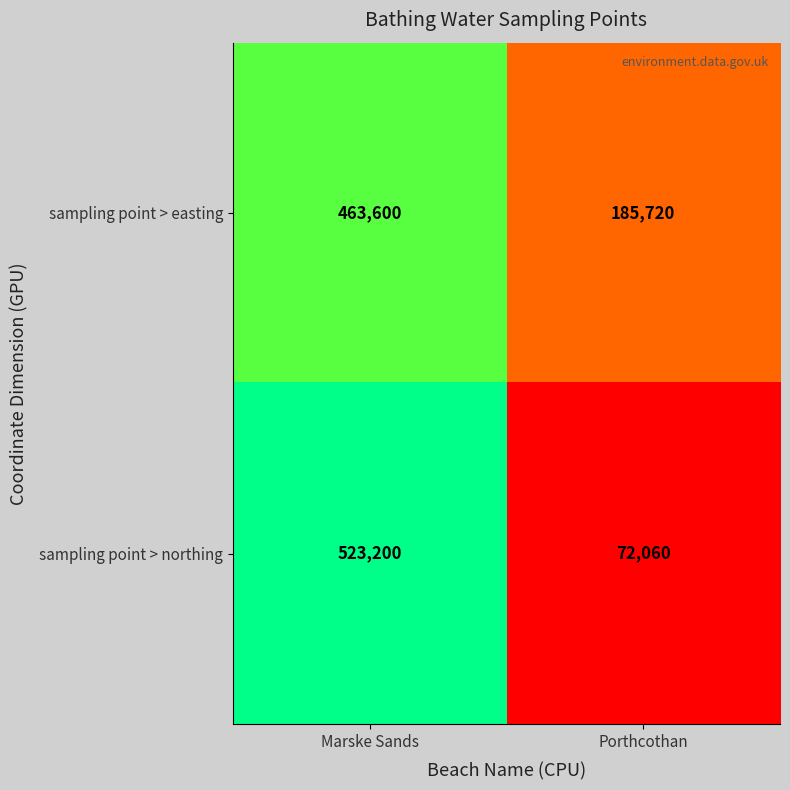

At which category is the sum across all series the highest?

Marske Sands